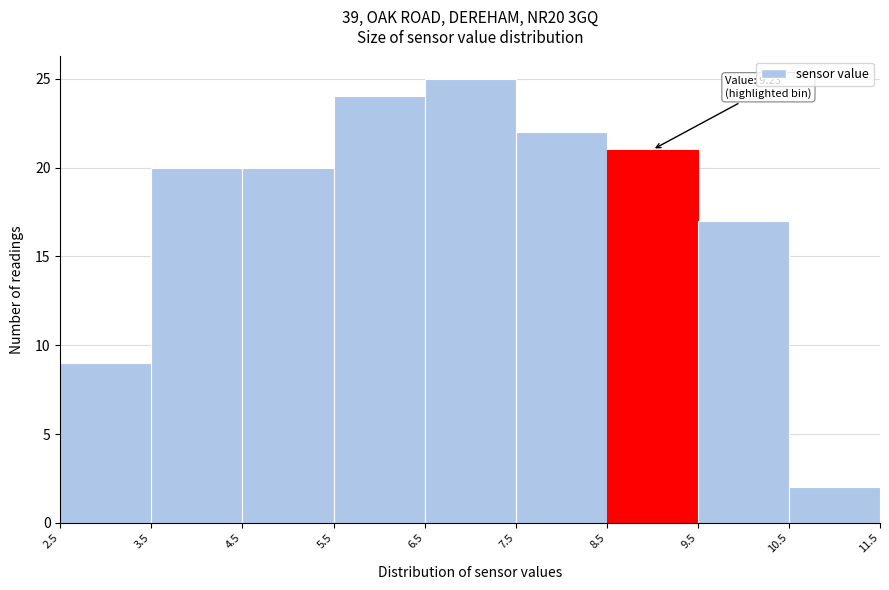

Over which range of the x-axis is the bar tallest?

6.5 to 7.5